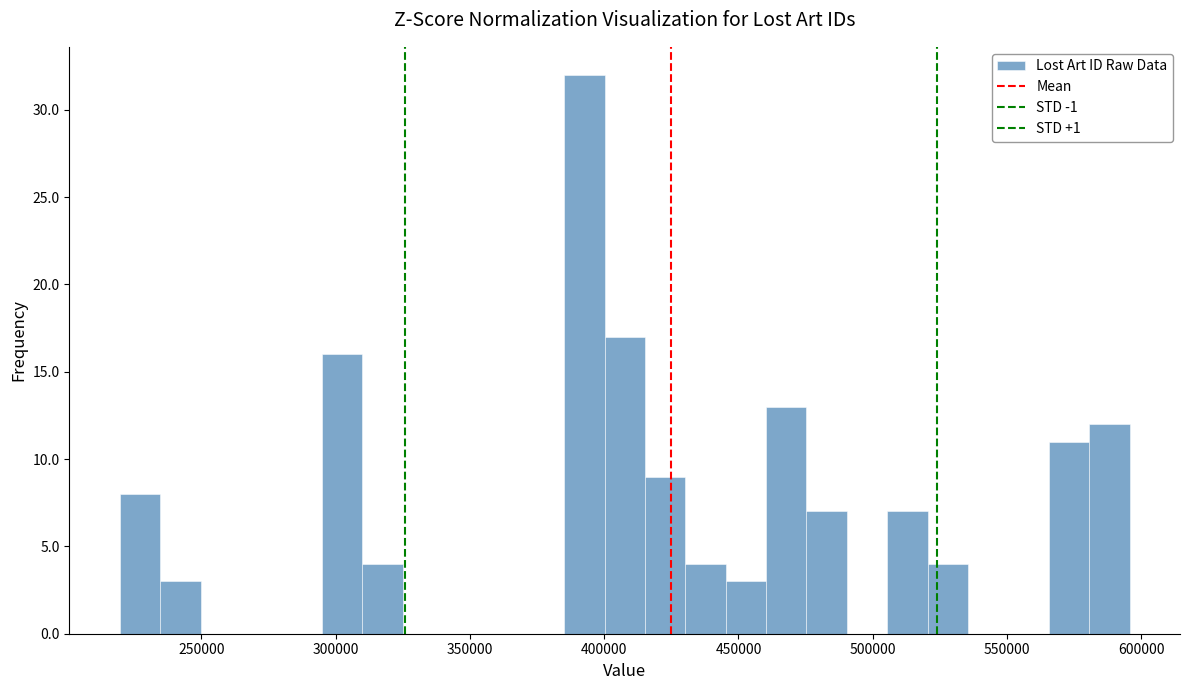

Around what value on the x-axis is the tallest bar? Give the approximate position of its centre, as read against the axis.

395000